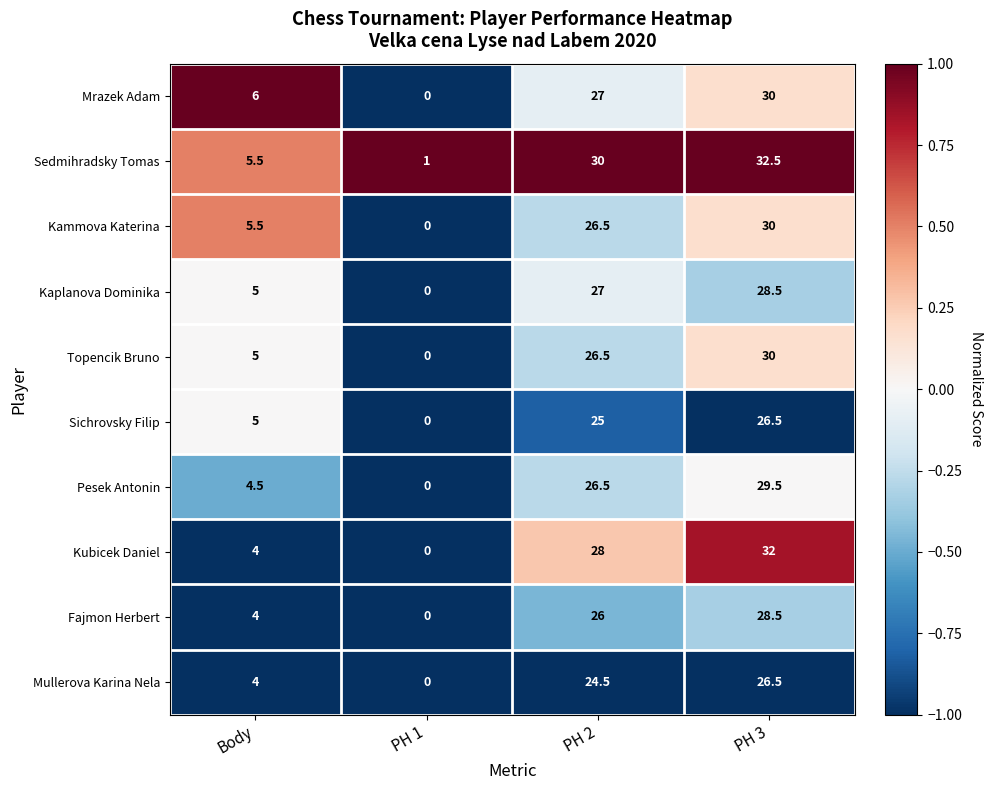

At how many categories does at least one series exceed 0?

4